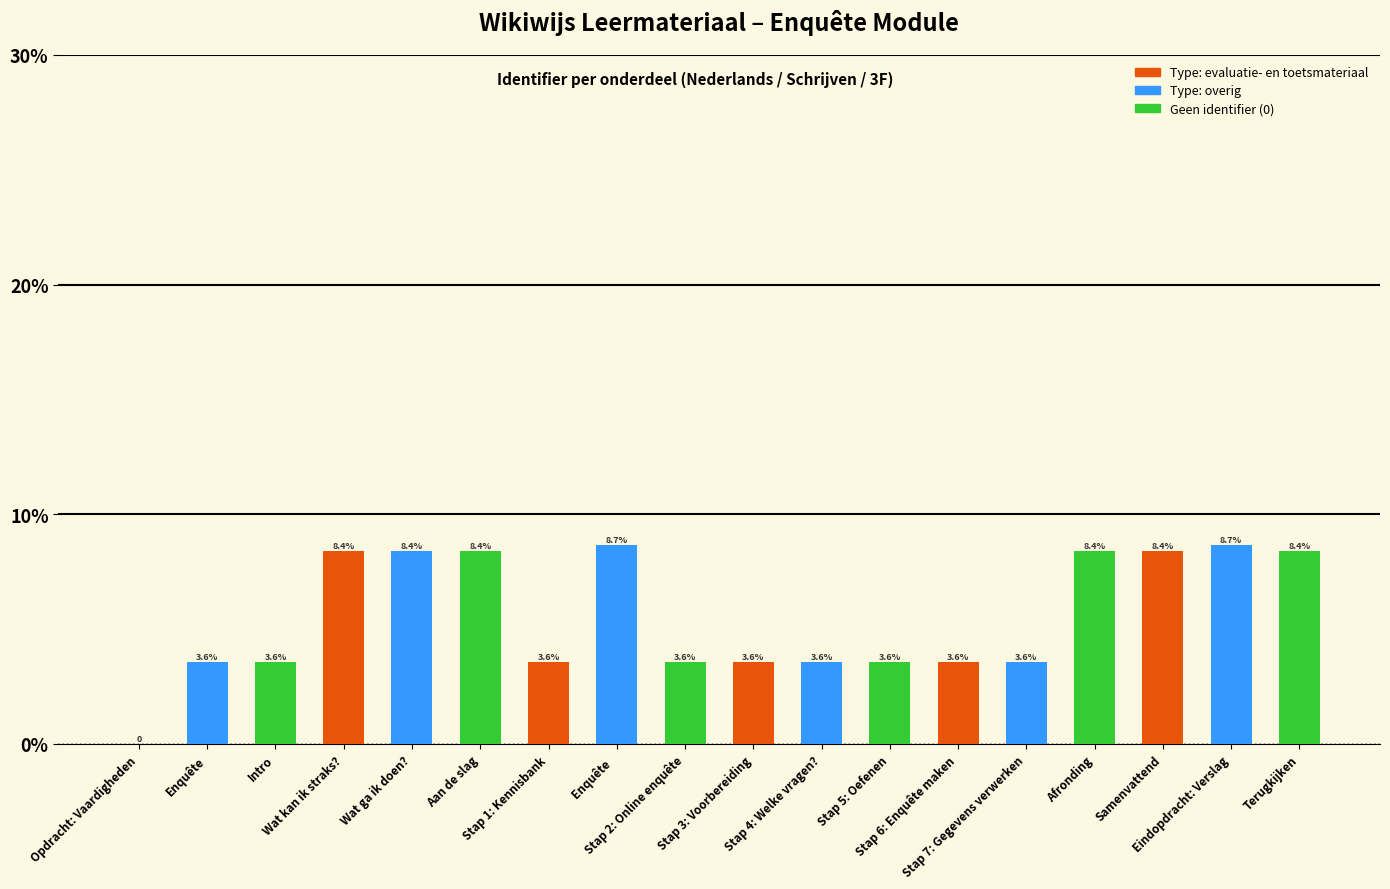

What is the maximum value shown in the chart?

8.7